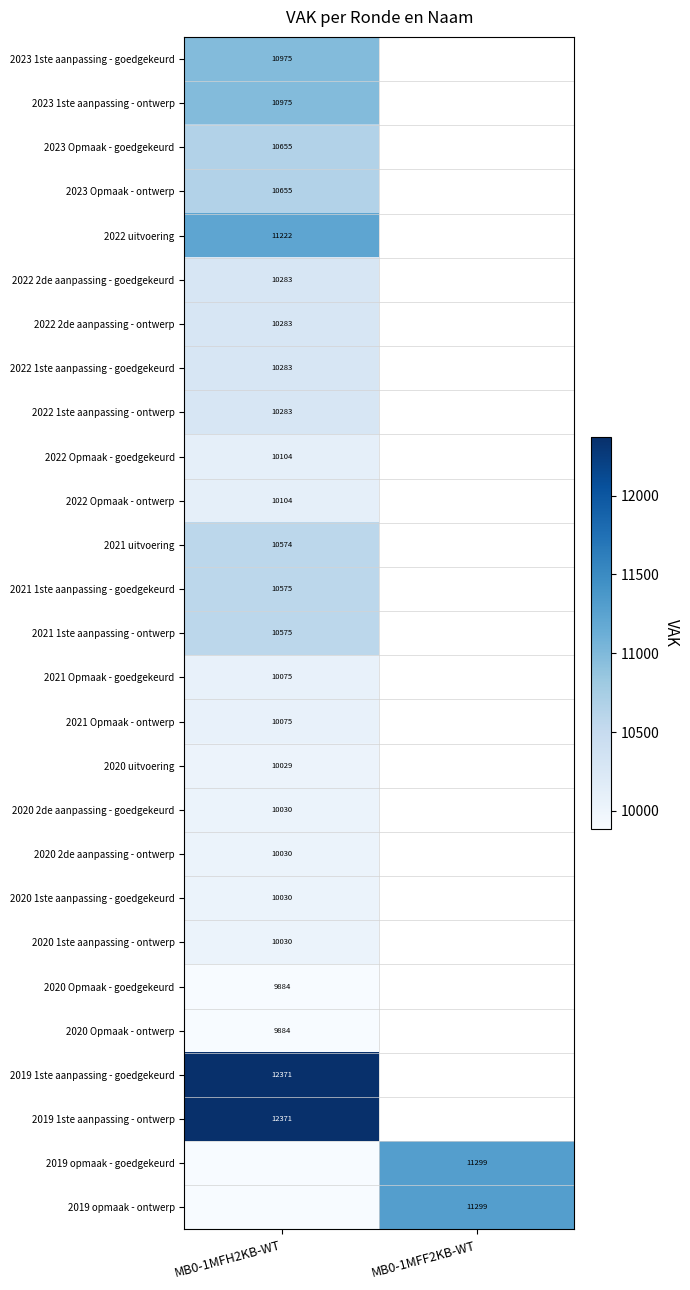

Between MB0-1MFH2KB-WT and MB0-1MFF2KB-WT, which is larger?

MB0-1MFF2KB-WT